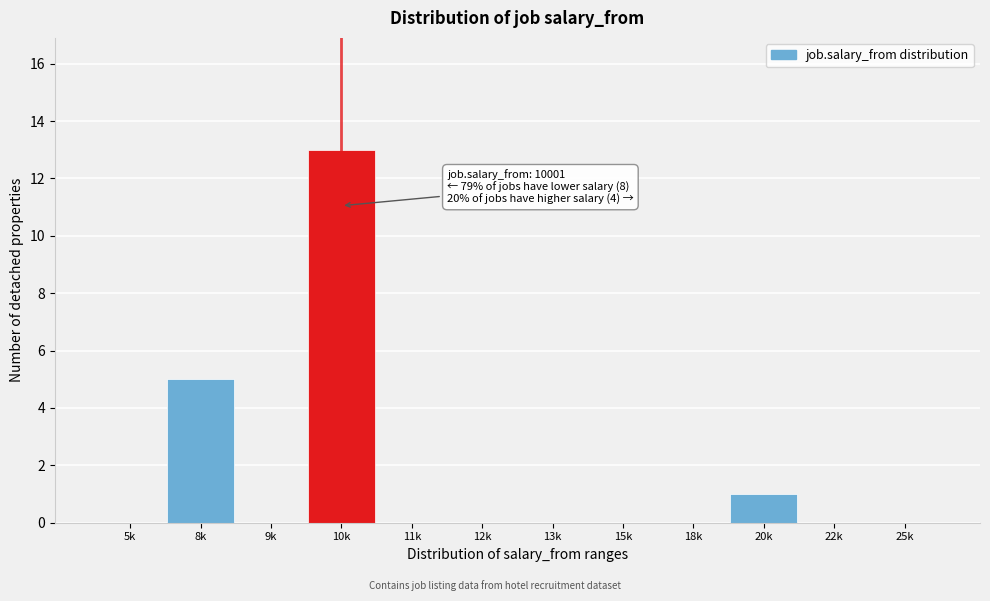

Reading left to right, list all the values displayed in this chart.

5k=0	8k=5	9k=0	10k=13	11k=0	12k=0	13k=0	15k=0	18k=0	20k=1	22k=0	25k=0